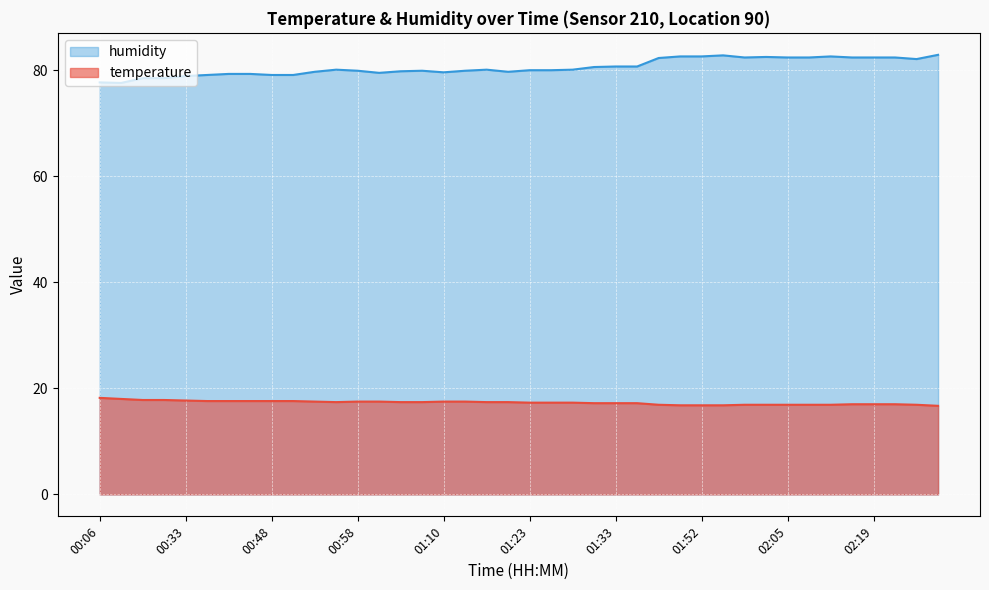

Which series has the largest range (max minus min)?

humidity